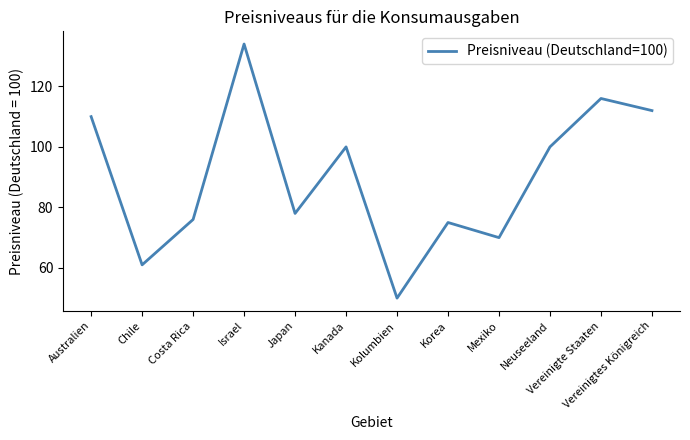

True or false: the data shows 116 at Vereinigte Staaten.

True